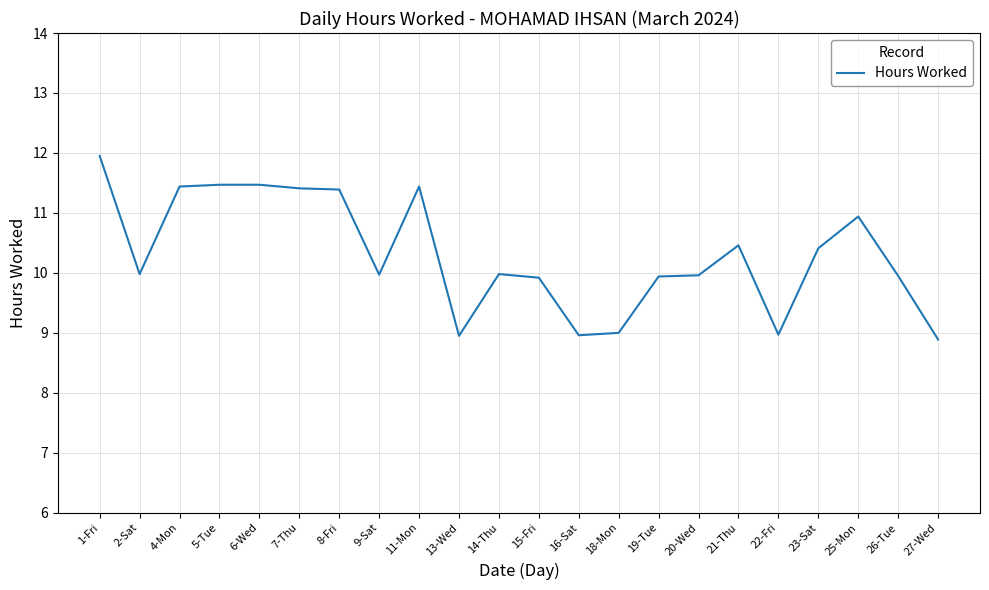

What value does the data have at 21-Thu?

10.5